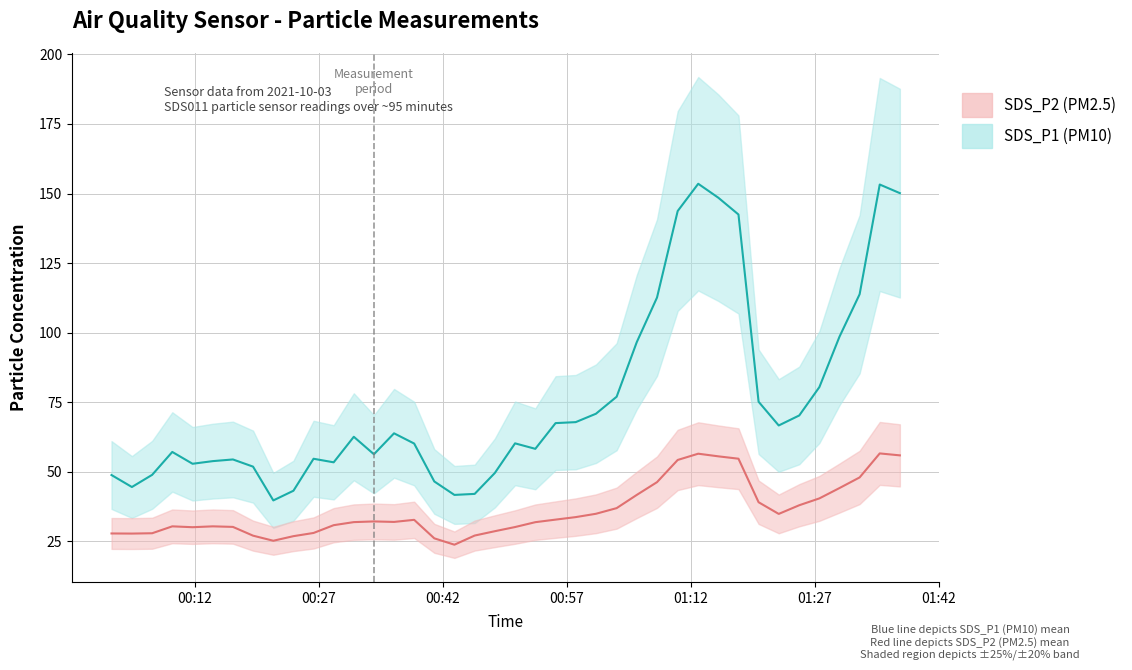

Rank the series by their average value, from highest to lowest.

SDS_P1 mean, SDS_P2 mean